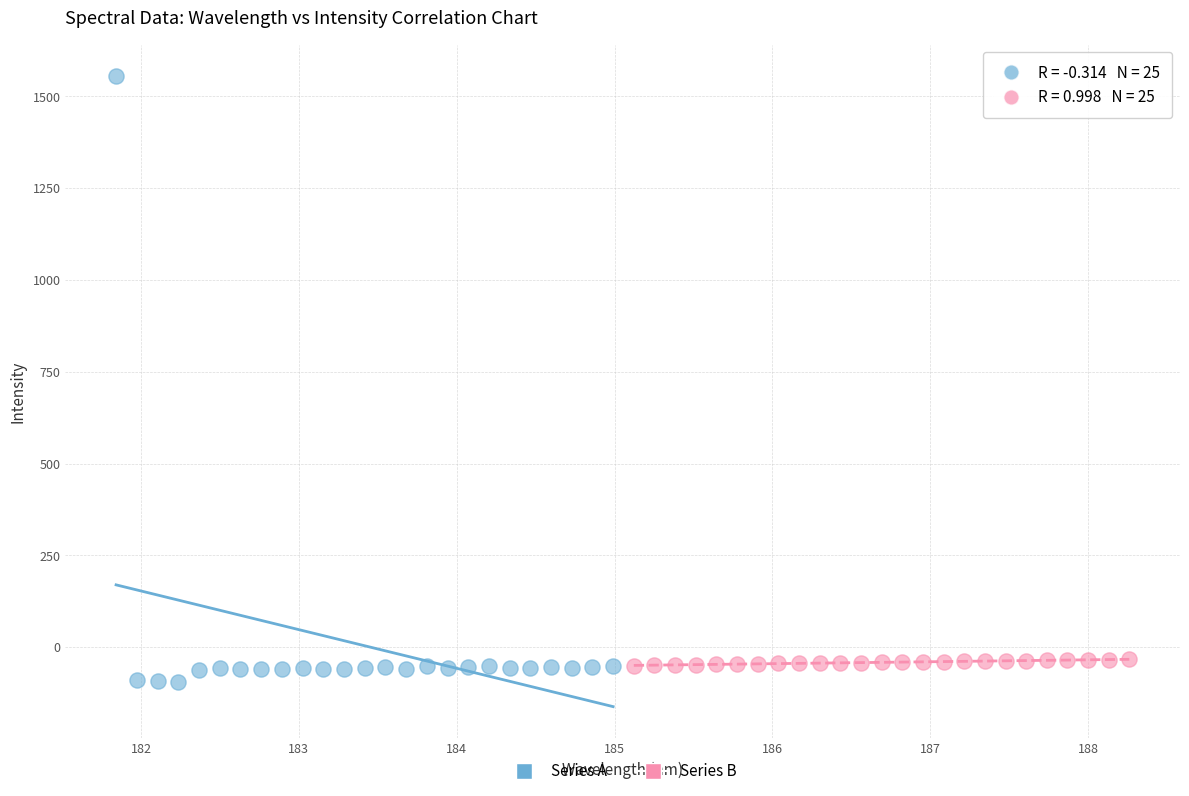

Which series reaches the maximum Y coordinate?

Series A